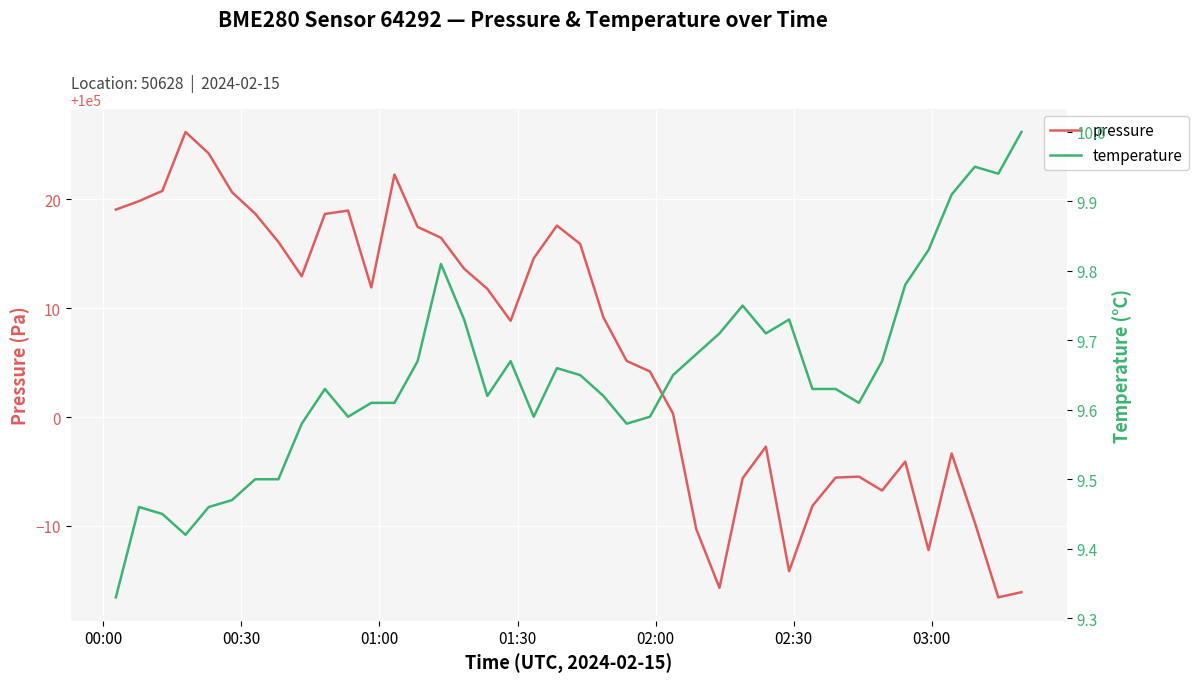

What is the smallest value displayed?

9.3